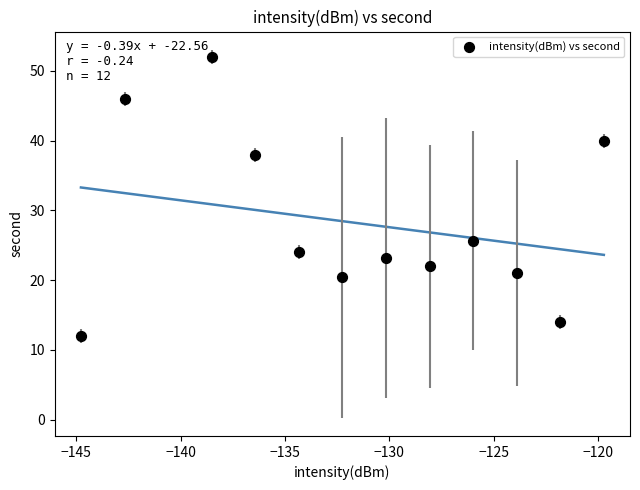

What is the average X value?

-131.6